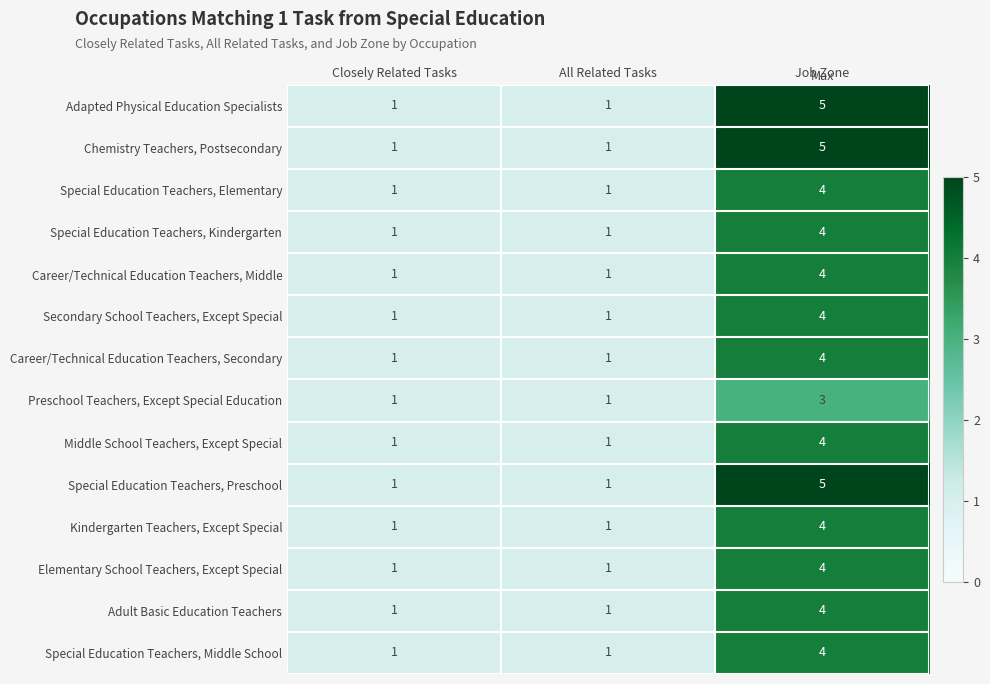

True or false: Elementary School Teachers, Except Special has a value of 2 at Job Zone.

False